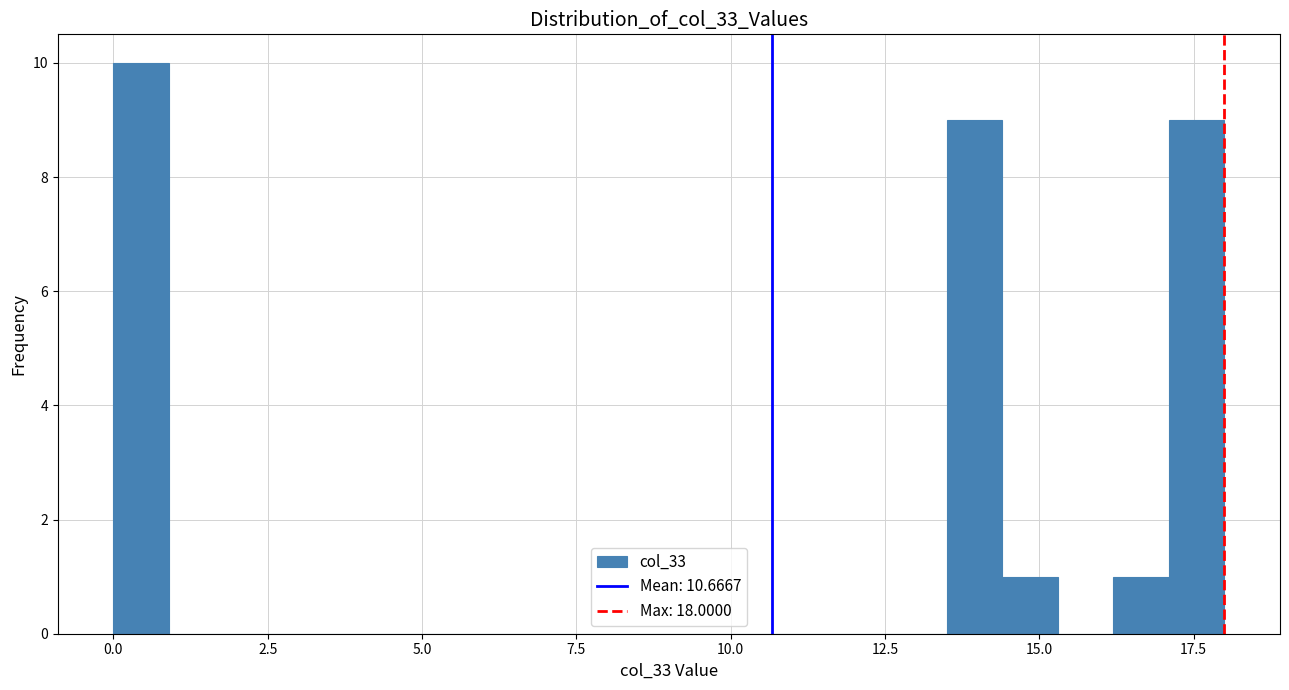

Around what value on the x-axis is the tallest bar? Give the approximate position of its centre, as read against the axis.

0.5